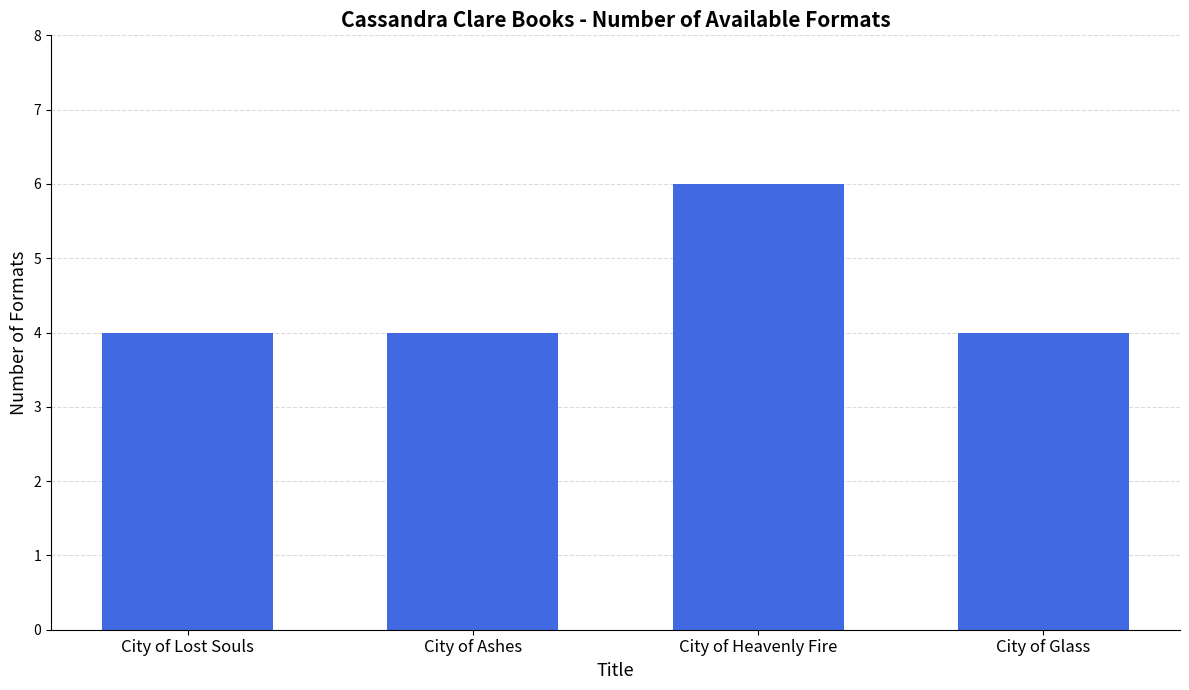

What is the sum of all values?

18